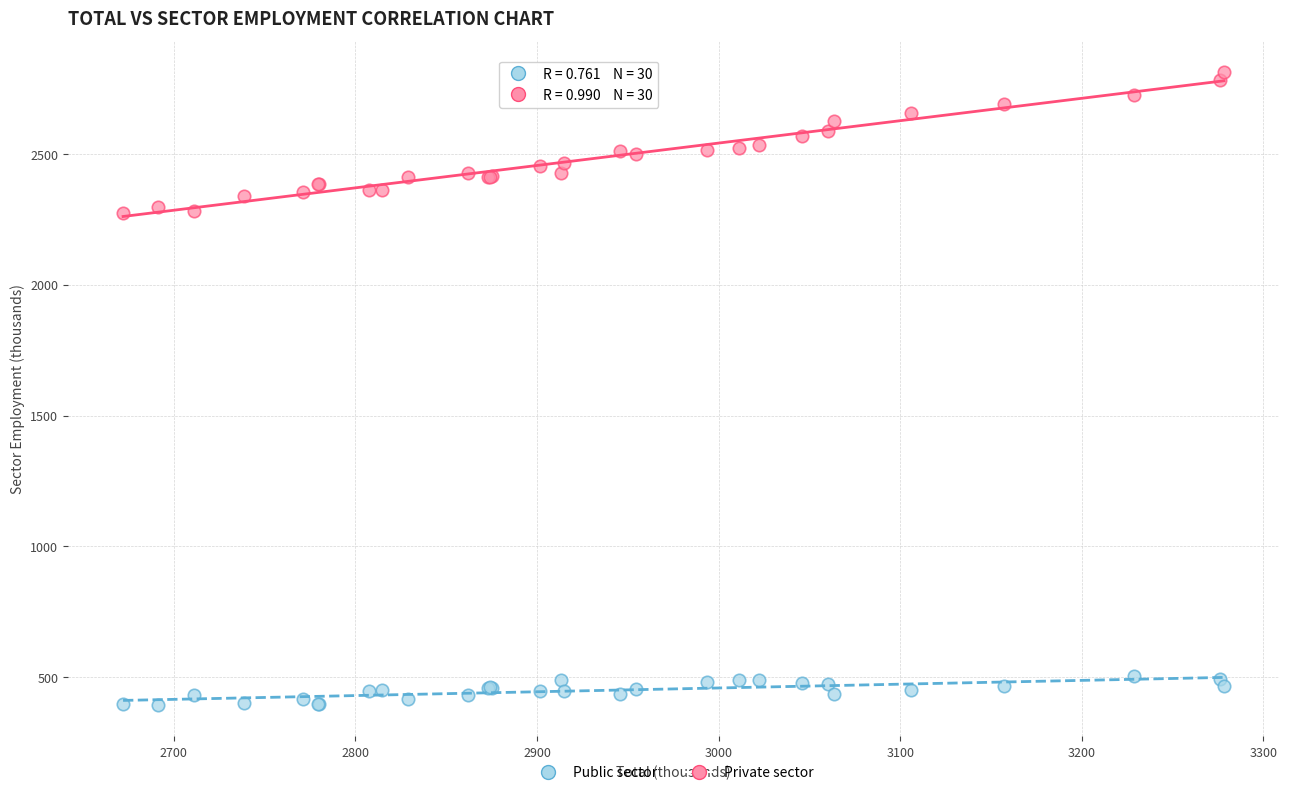

What are all the series names shown in the legend?

Public sector, Private sector